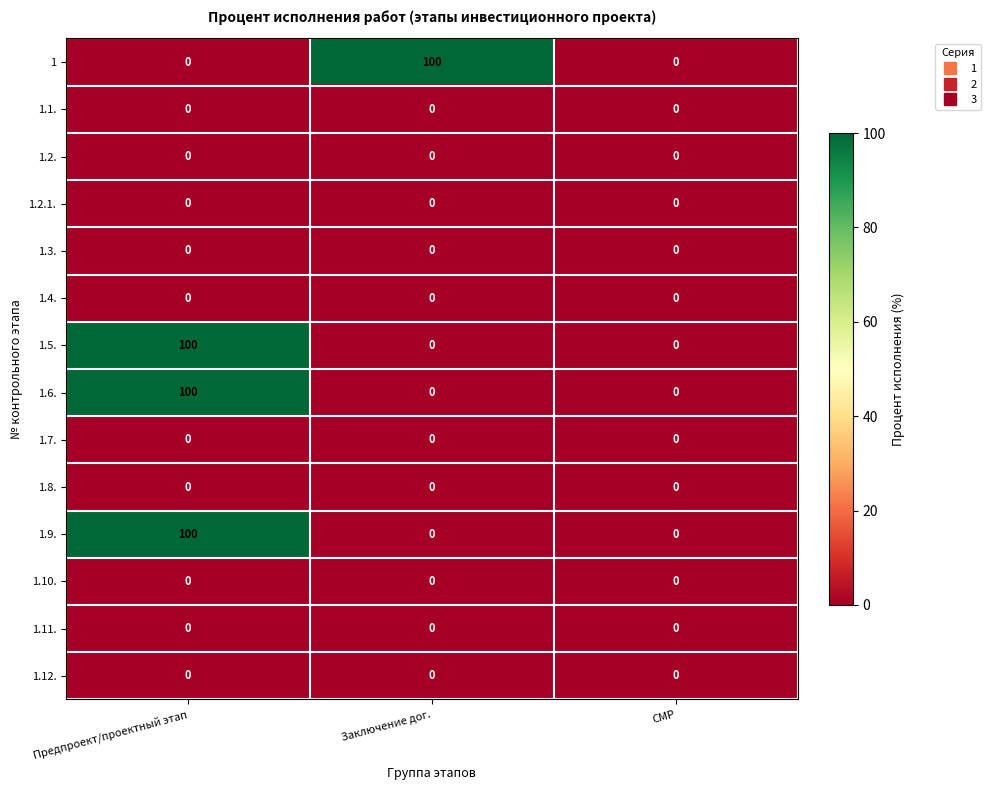

What is the average value of the 1.6. series?

33